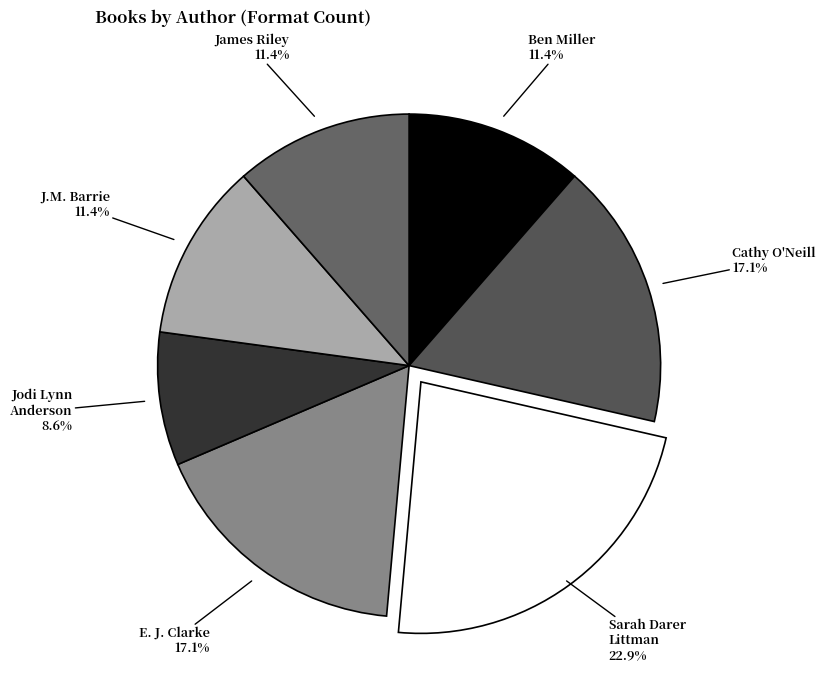

Is the sum of Jodi Lynn Anderson and James Riley greater than half?

No